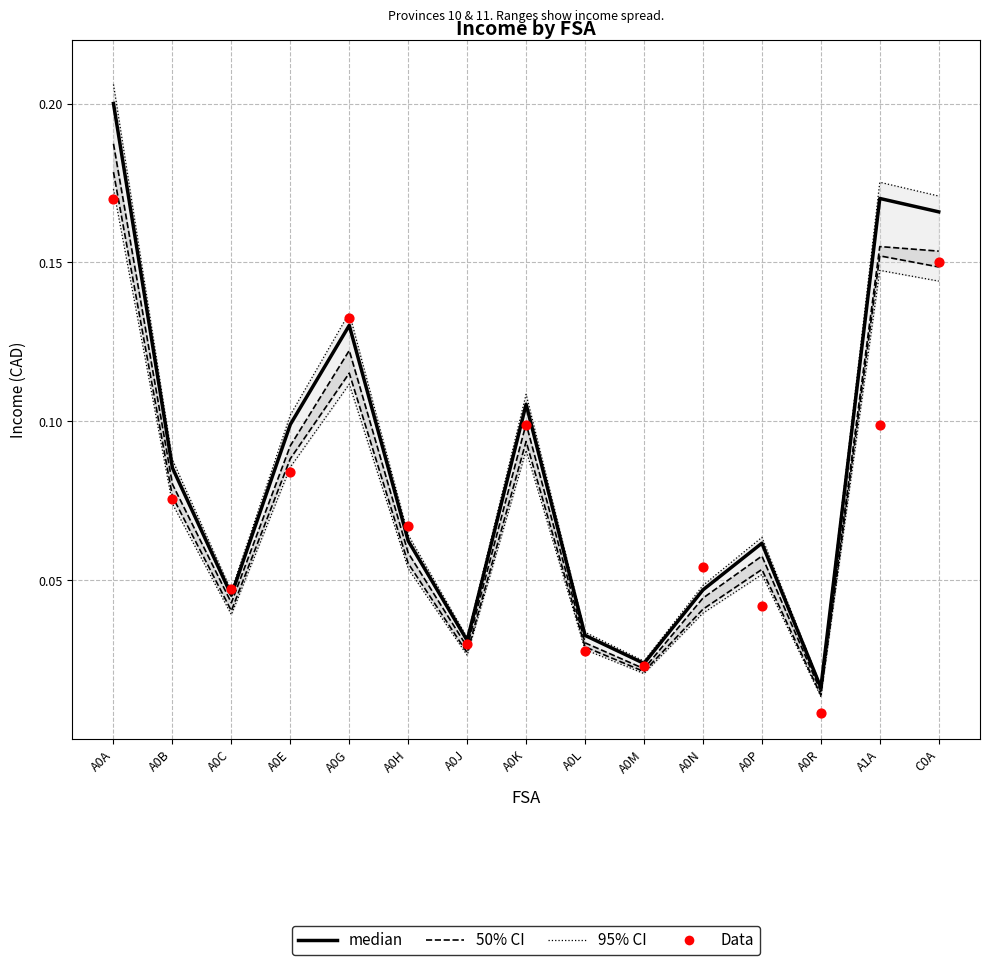

Which series has the widest spread of Y values?

95% CI